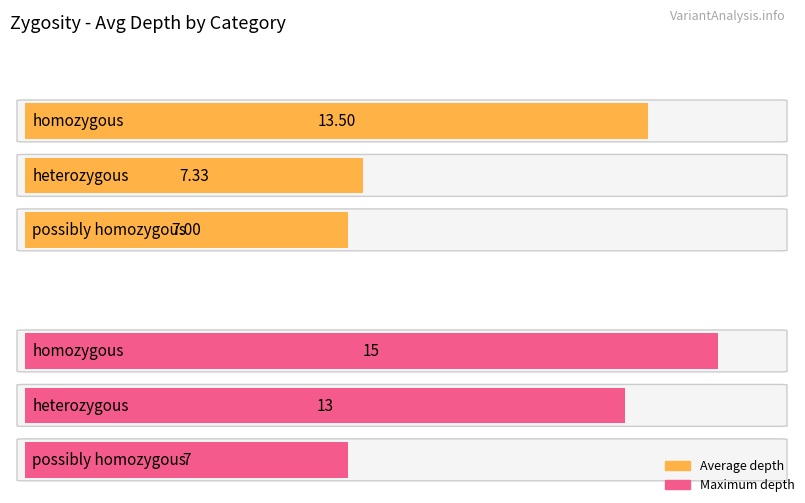

How many data points are less than 12?

3